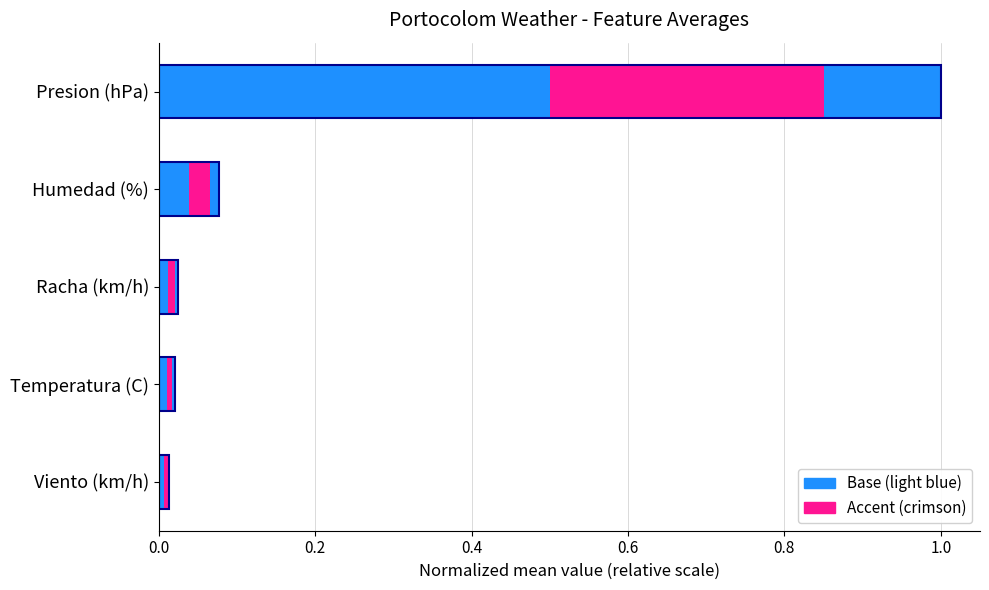

What is the maximum value for Accent portion?

0.3